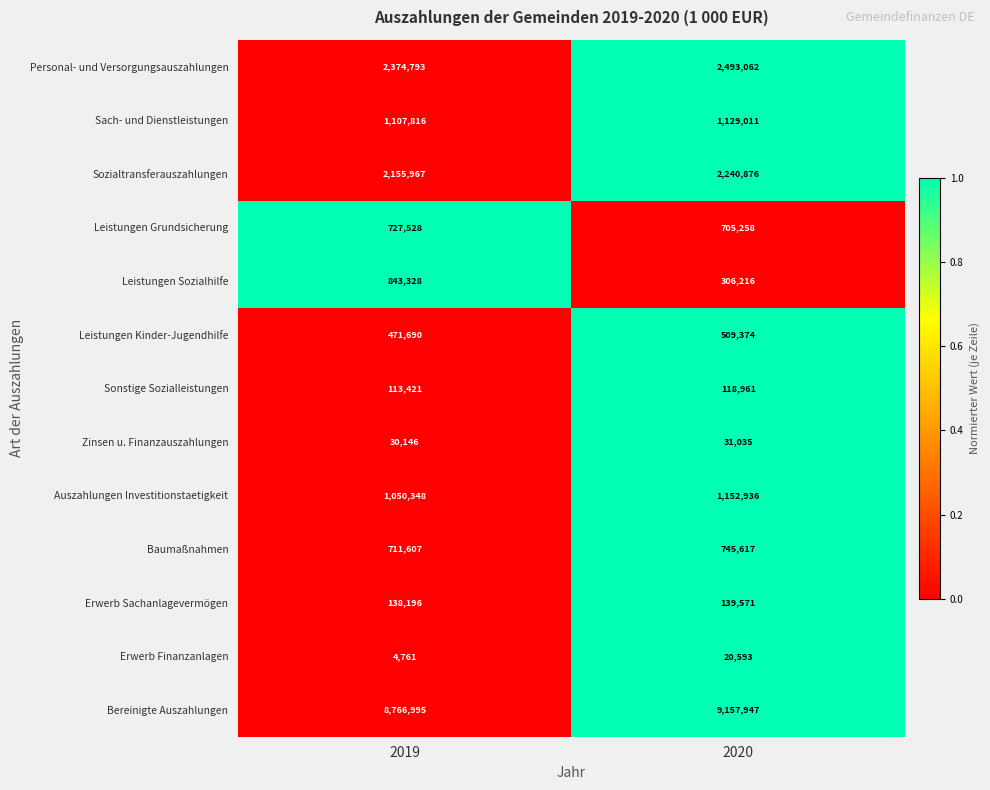

Which series has the largest total across all categories?

Bereinigte Auszahlungen